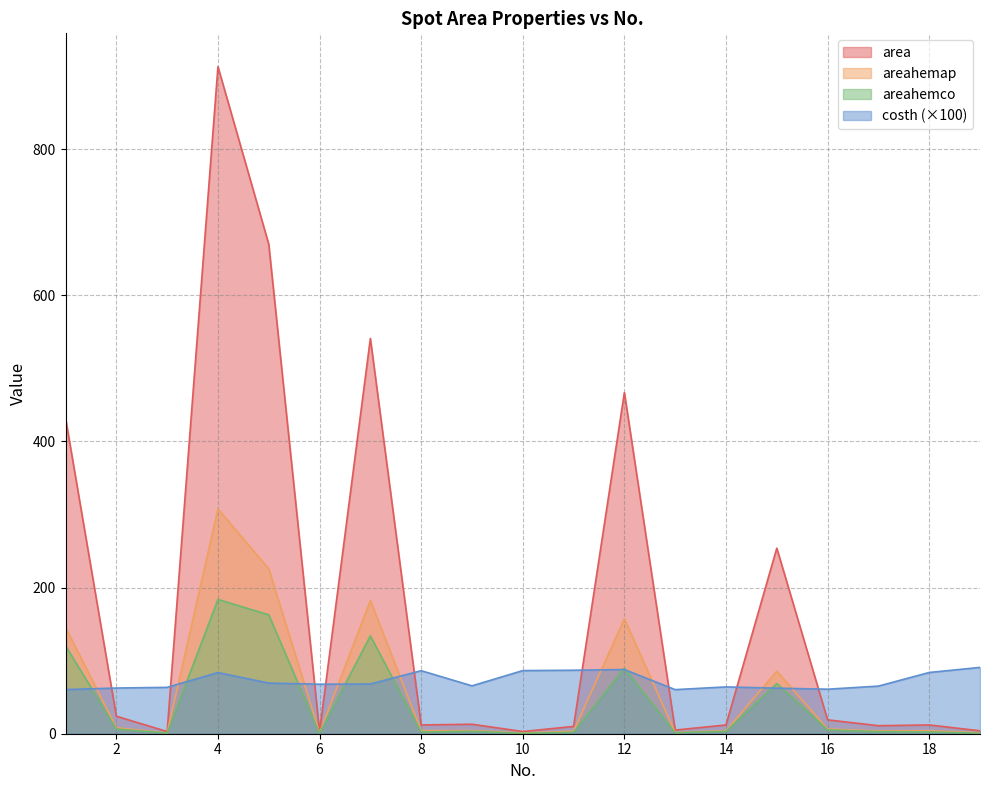

What is the lowest value of the areahemco series?

0.6